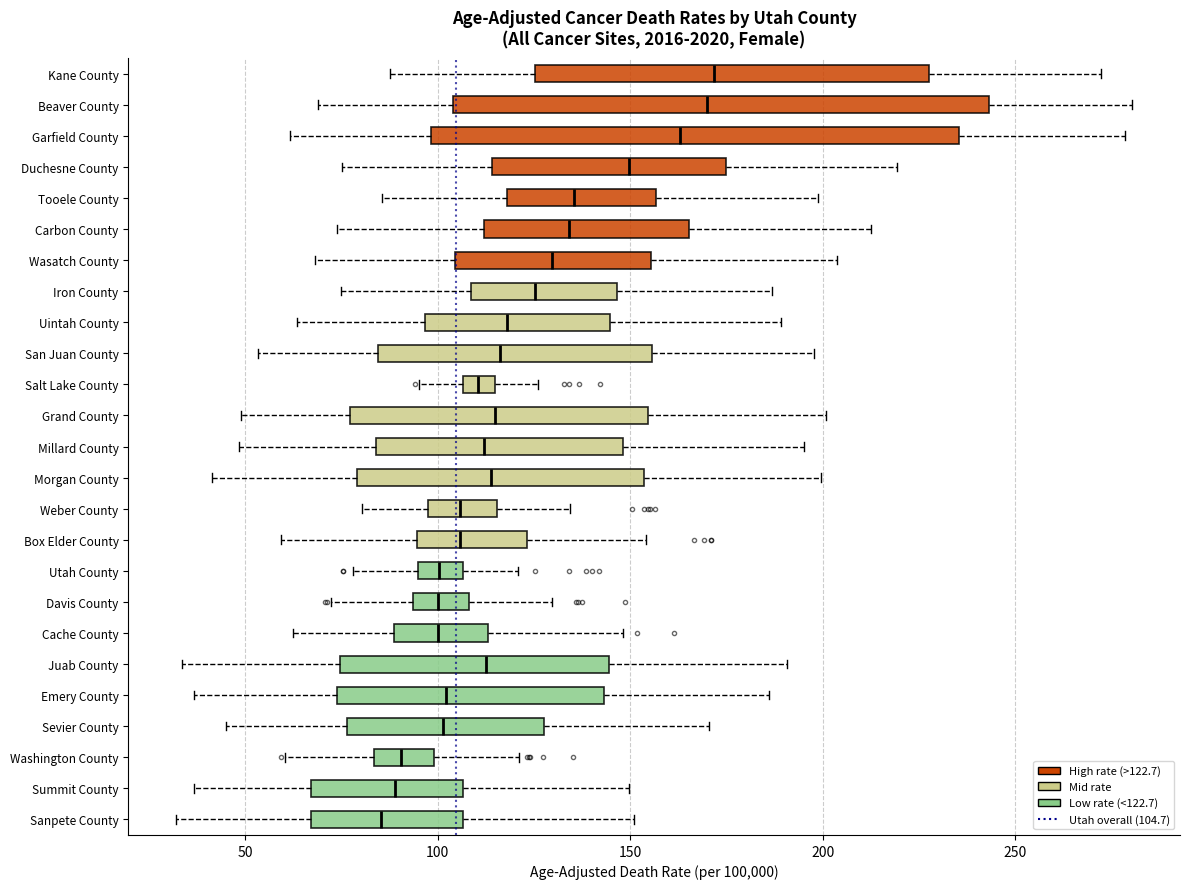

Where does the median line of the box for Uintah County sit on the x-axis? The values are not printed on the chart, so give them approximately, as read against the axis.

120